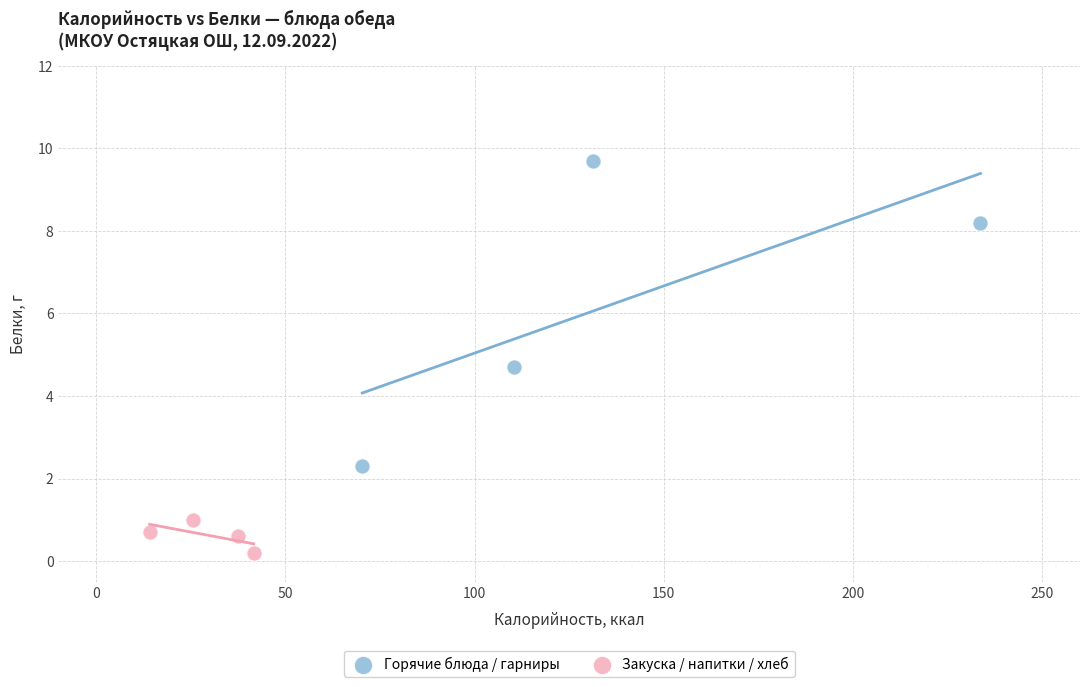

Which series reaches the minimum Y coordinate?

Закуска / напитки / хлеб